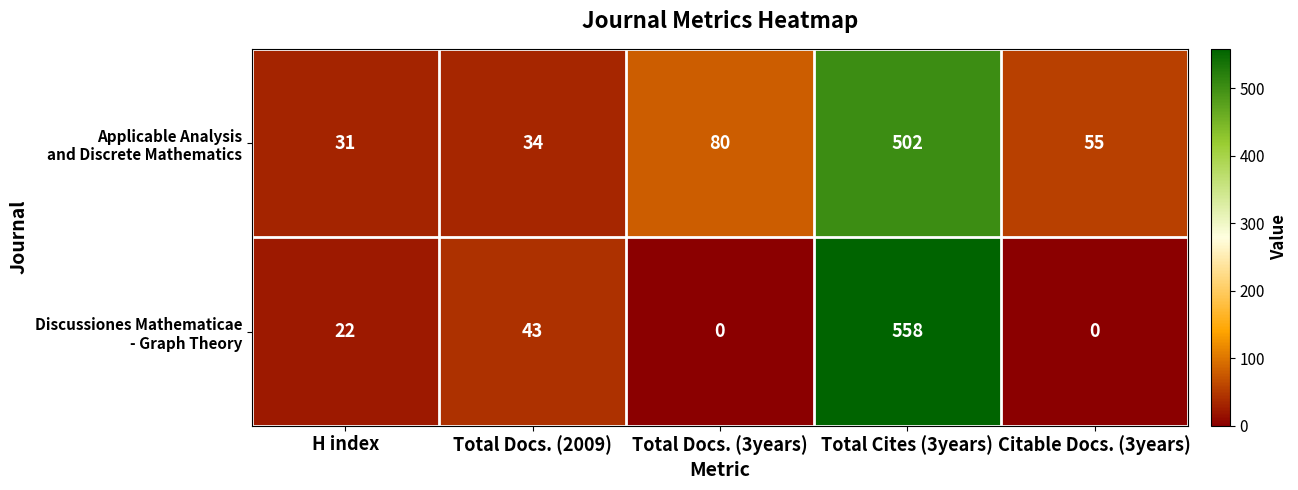

What is the total value across all series at Total Docs. (2009)?

77